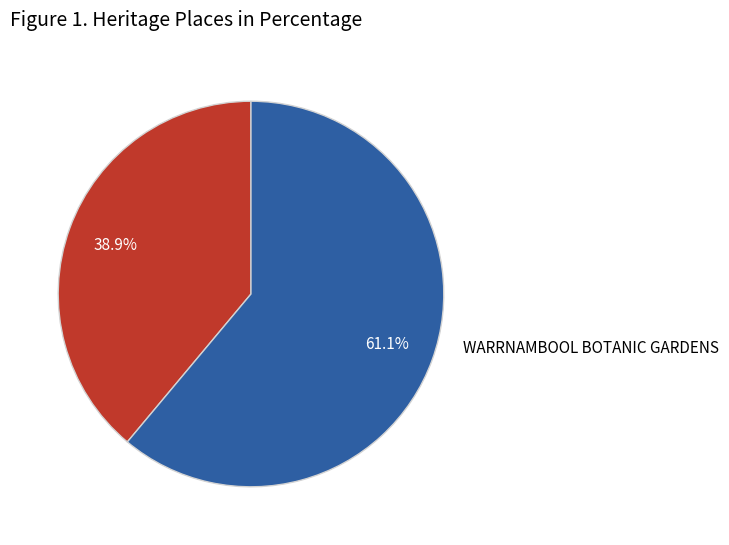

How many slices are in this pie chart?

2